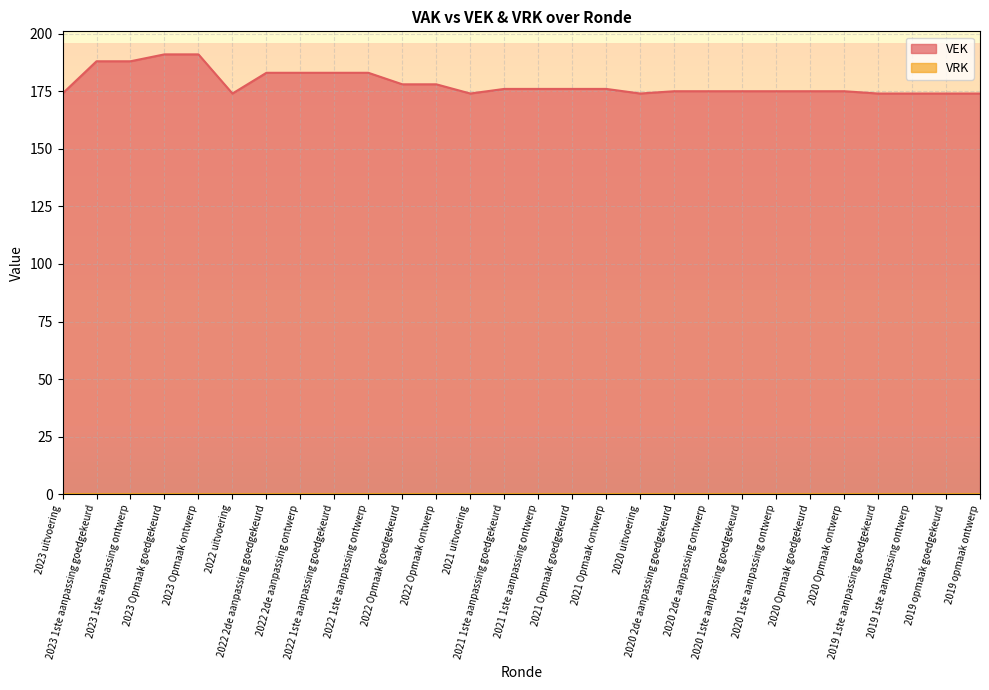

What is the average value?

178